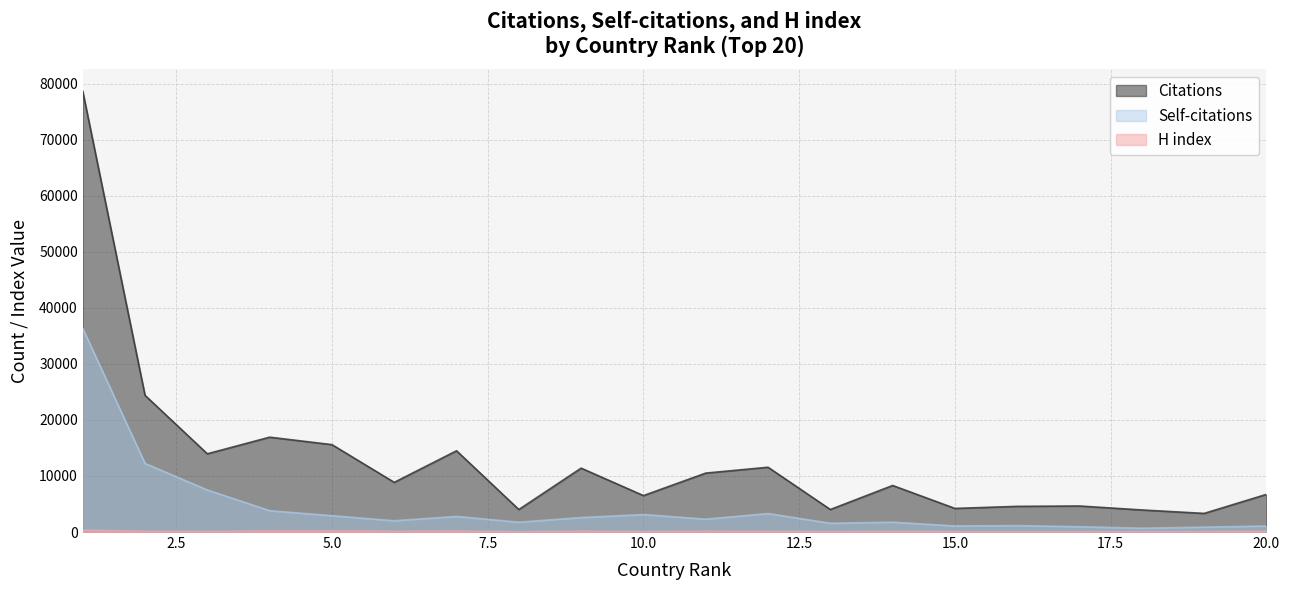

What is the lowest value of the Self-citations series?

685